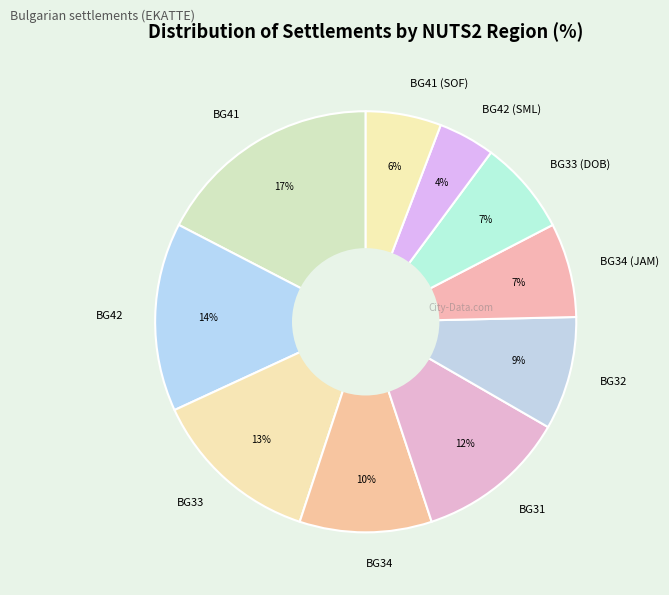

Is BG32 the majority of the pie?

No